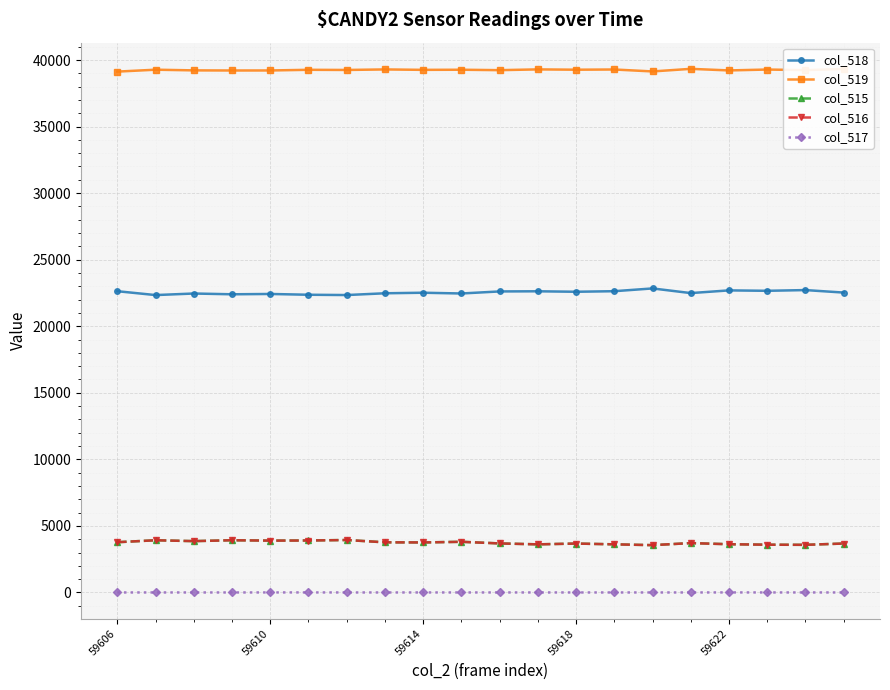

True or false: col_519 has more than 0 points higher than both neighbors.

True